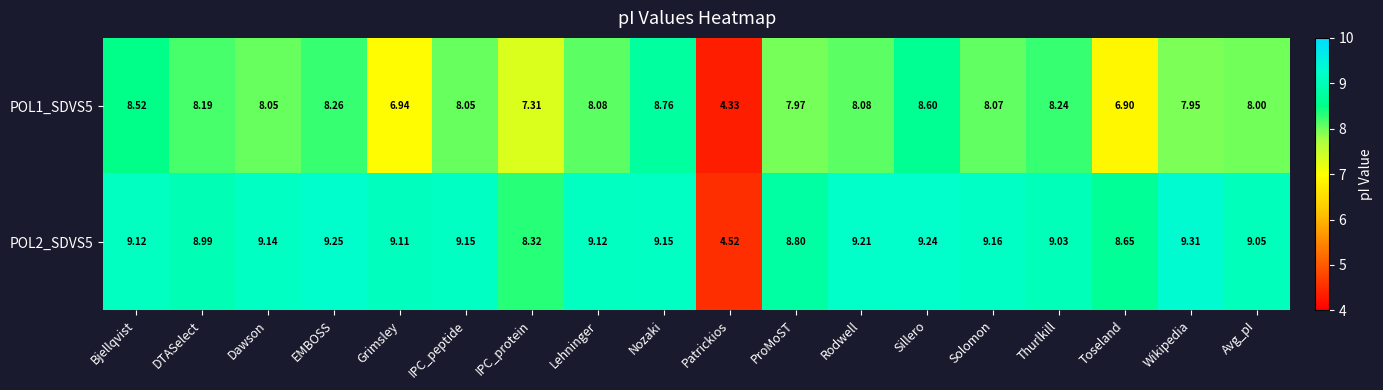

At which label is POL2_SDVS5 closest to 6?

Patrickios